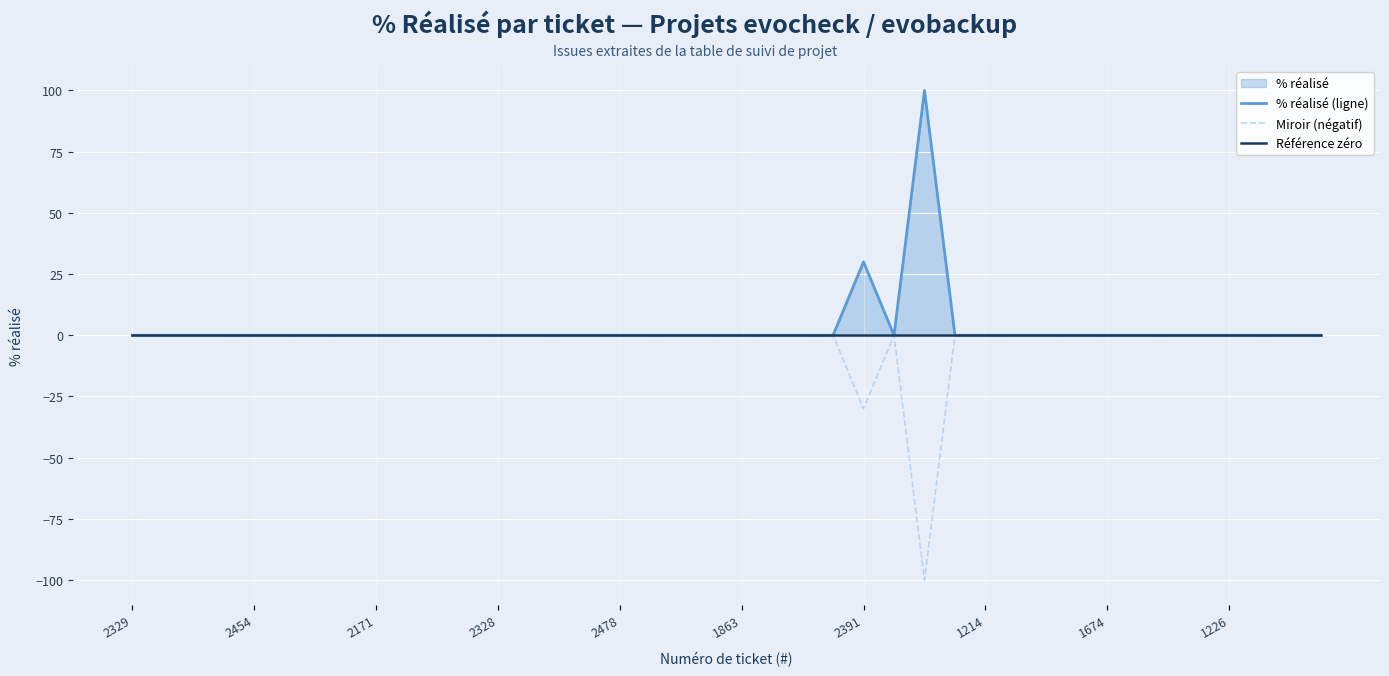

The Miroir (négatif) series shows 0 at 2478. True or false?

True